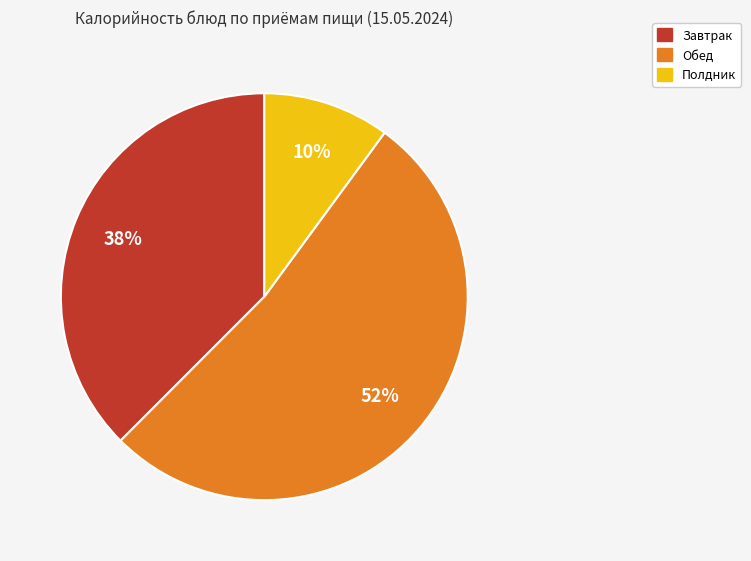

To the nearest percent, what is the difference between the largest and smallest slice percentages?

42%